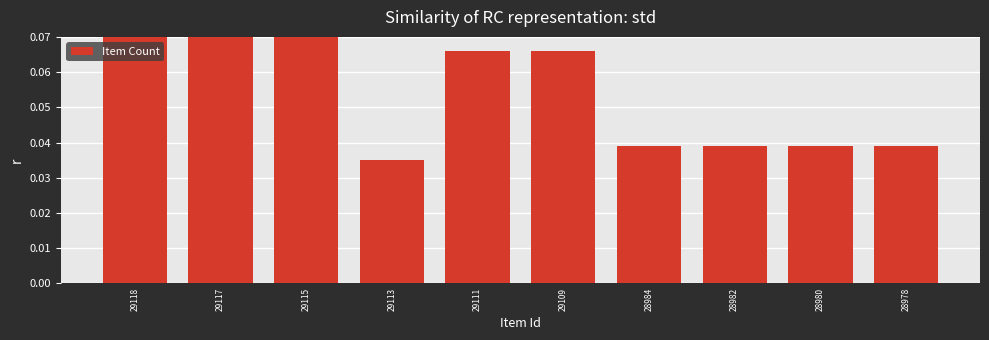

Is it true that the value at 29109 is 0.0?

False